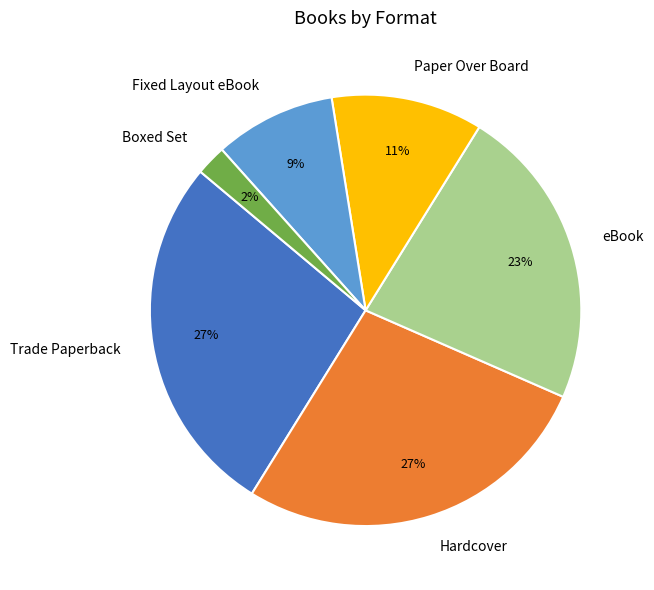

Is the sum of Paper Over Board and Hardcover greater than half?

No